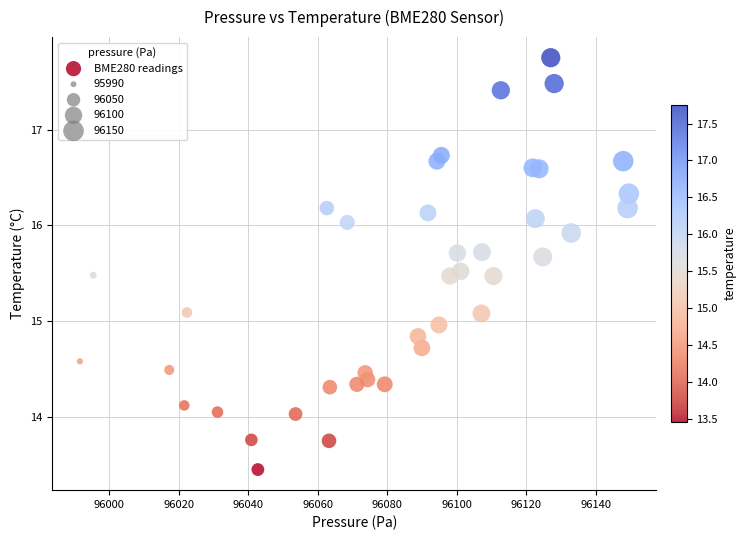

What is the range of X values (max minus min)?

158.0